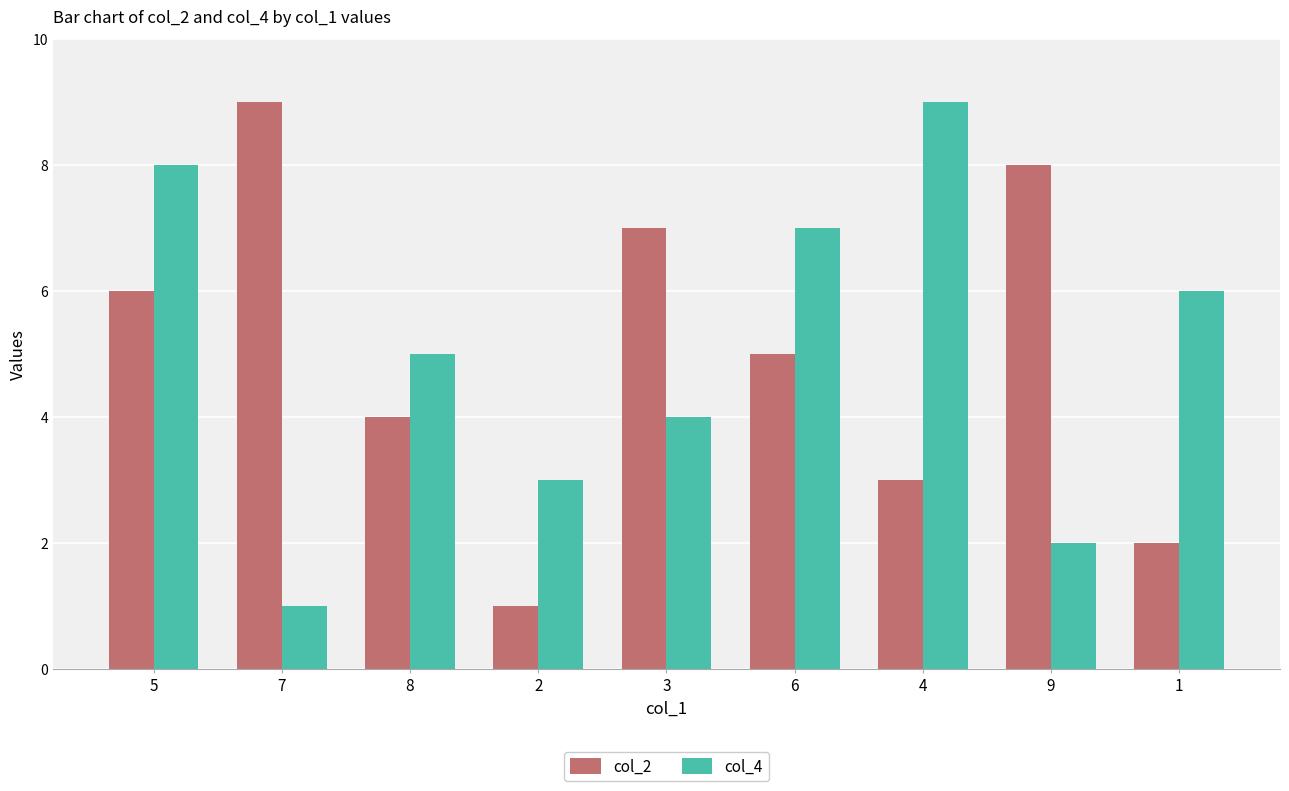

Reading right to left, transcribe all the data shown in this chart.

col_2: 2	8	3	5	7	1	4	9	6
col_4: 6	2	9	7	4	3	5	1	8